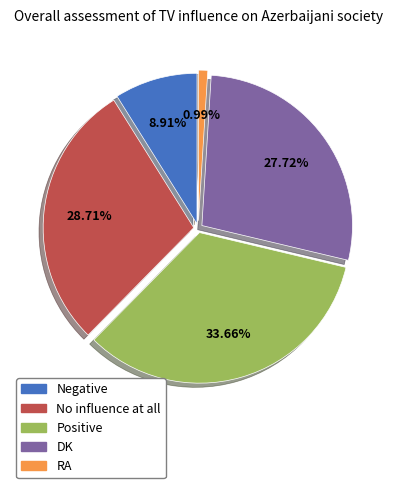

True or false: DK accounts for 28% of the total.

True